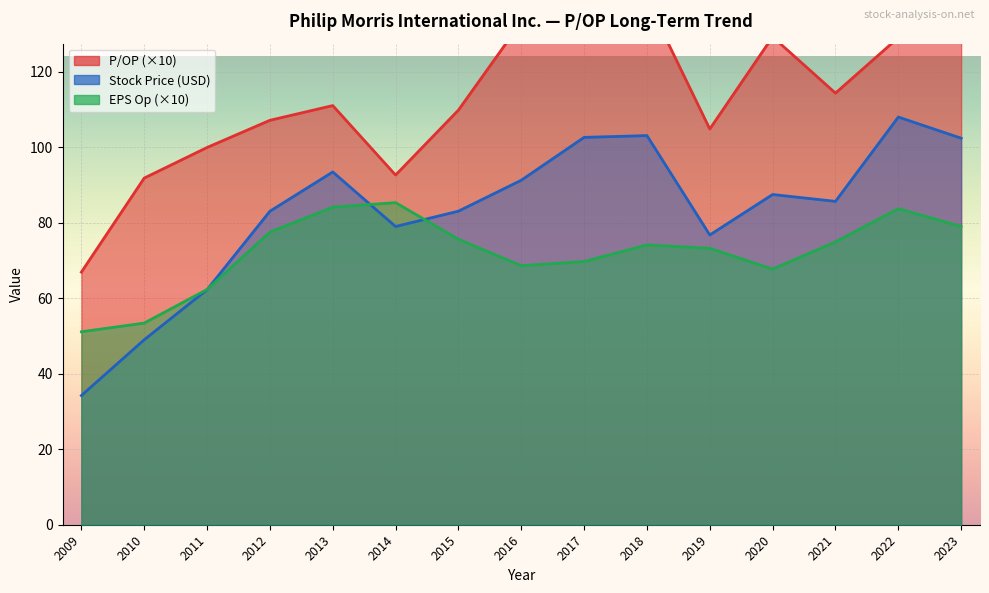

At which label is P/OP closest to 107?

2012